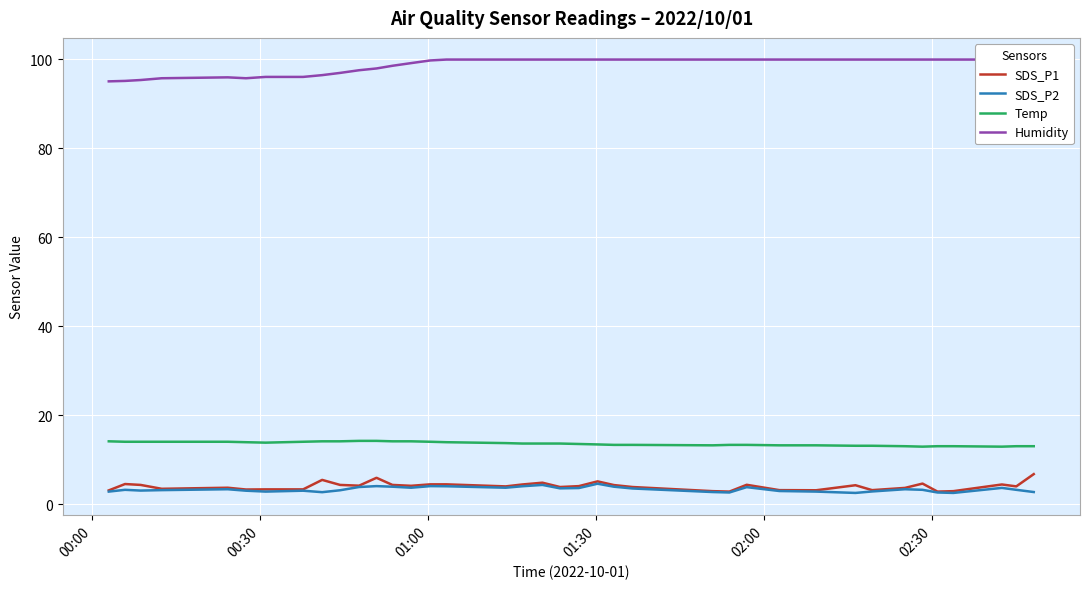

What is the maximum value for SDS_P1?

6.7